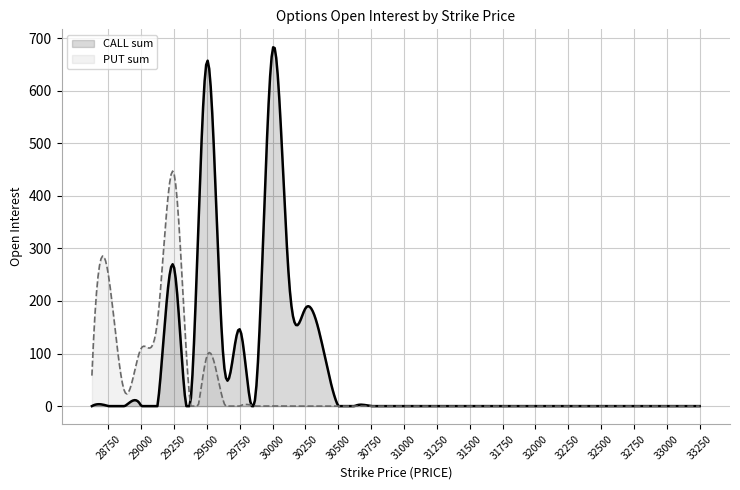

What is the highest value of the PUT sum series?

447.0